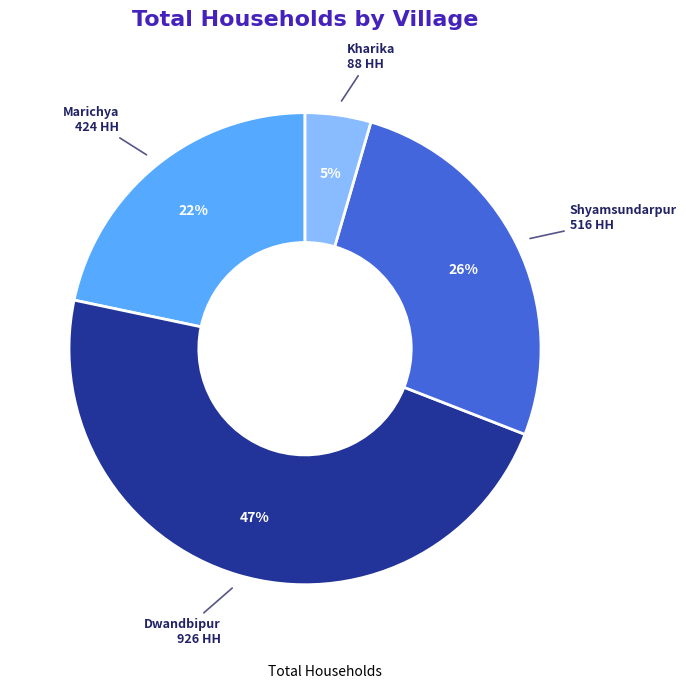

To the nearest percent, what is the average slice percentage?

25%